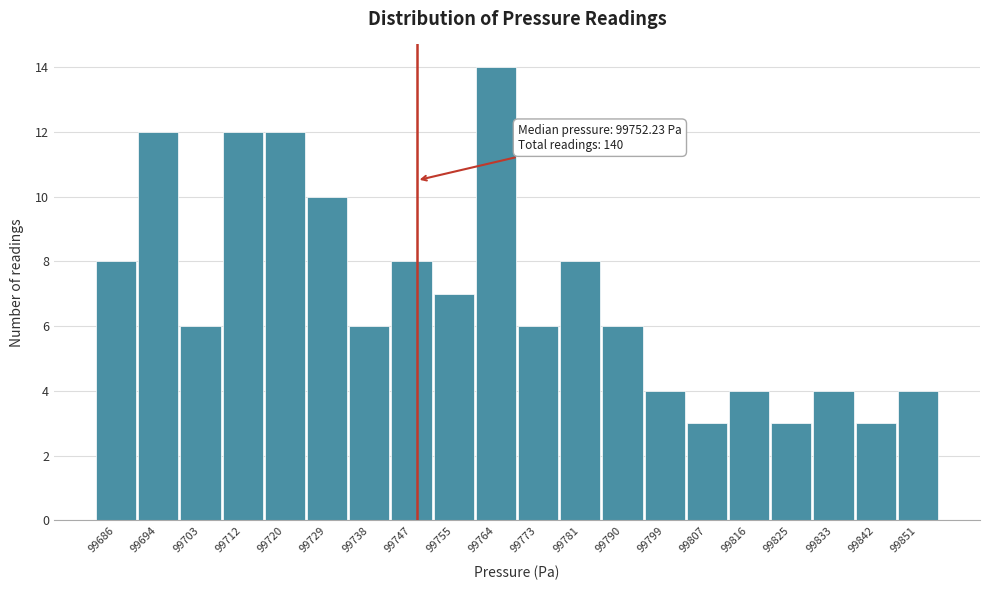

Reading right to left, what are all the values shown in this chart?

99851=4	99842=3	99833=4	99825=3	99816=4	99807=3	99799=4	99790=6	99781=8	99773=6	99764=14	99755=7	99747=8	99738=6	99729=10	99720=12	99712=12	99703=6	99694=12	99686=8